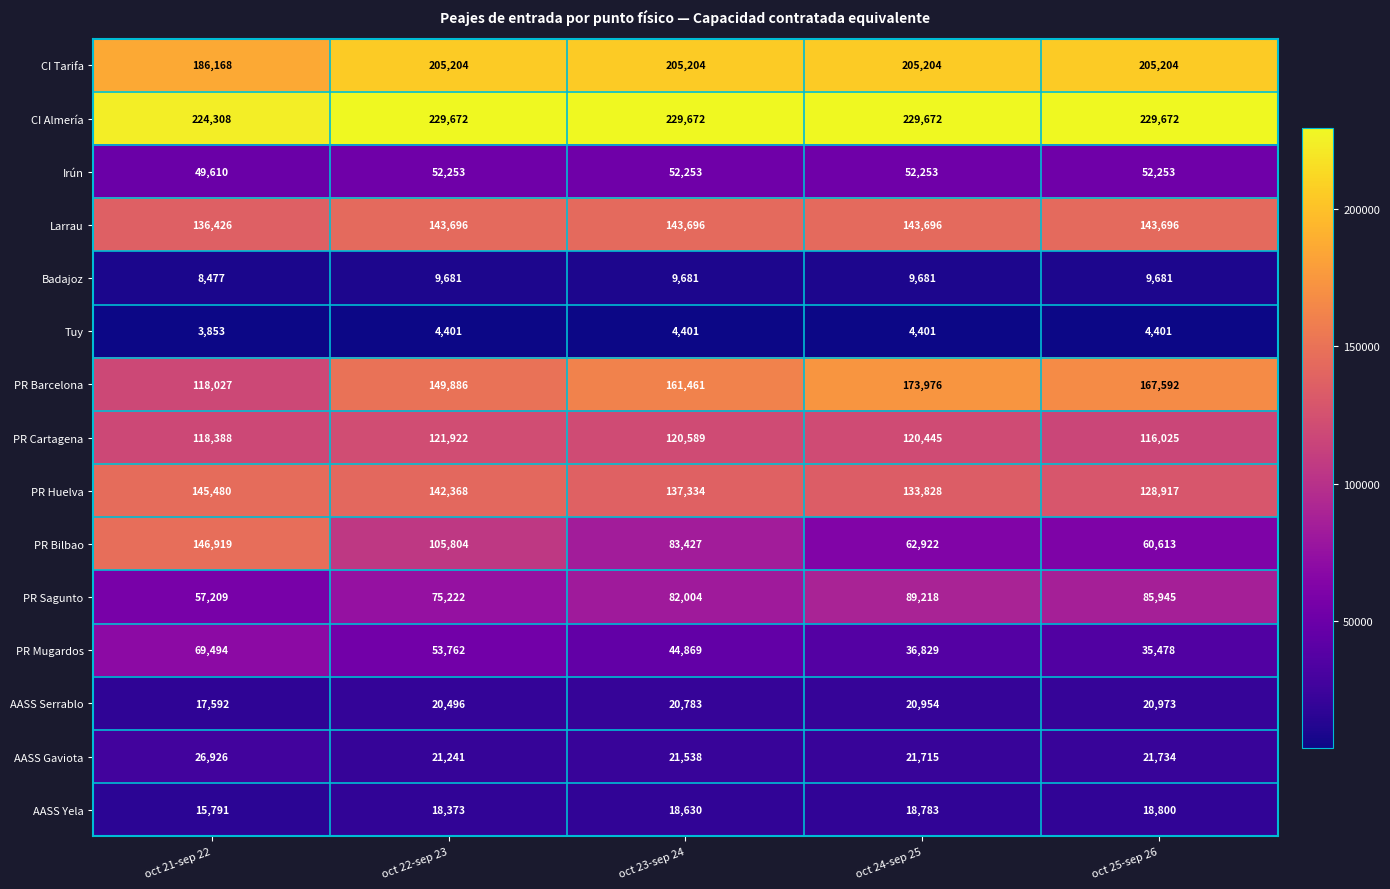

What is the average value of the CI Tarifa series?

201397